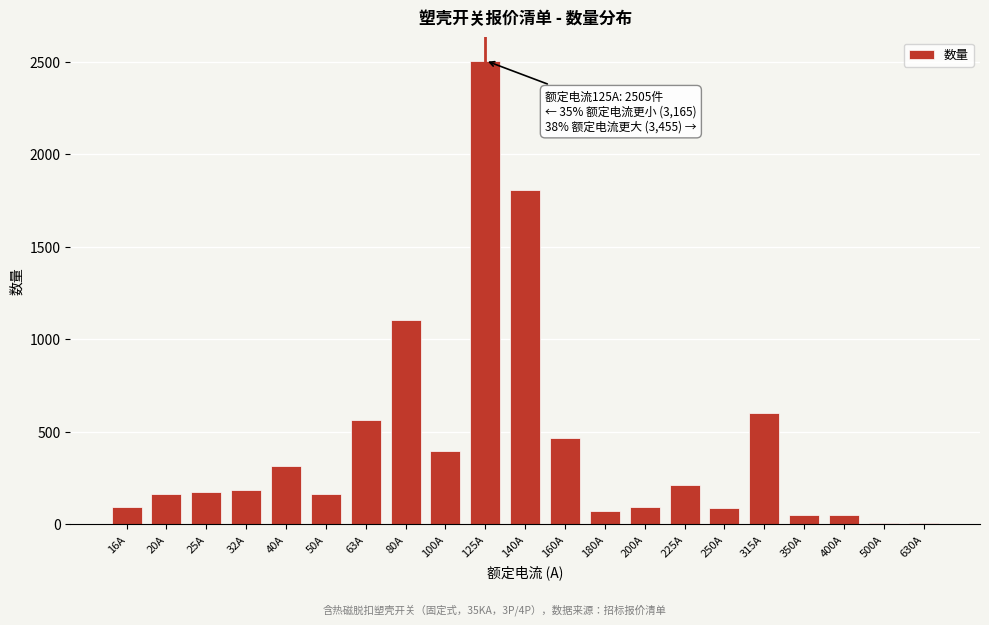

The value at 160A is 465. True or false?

True